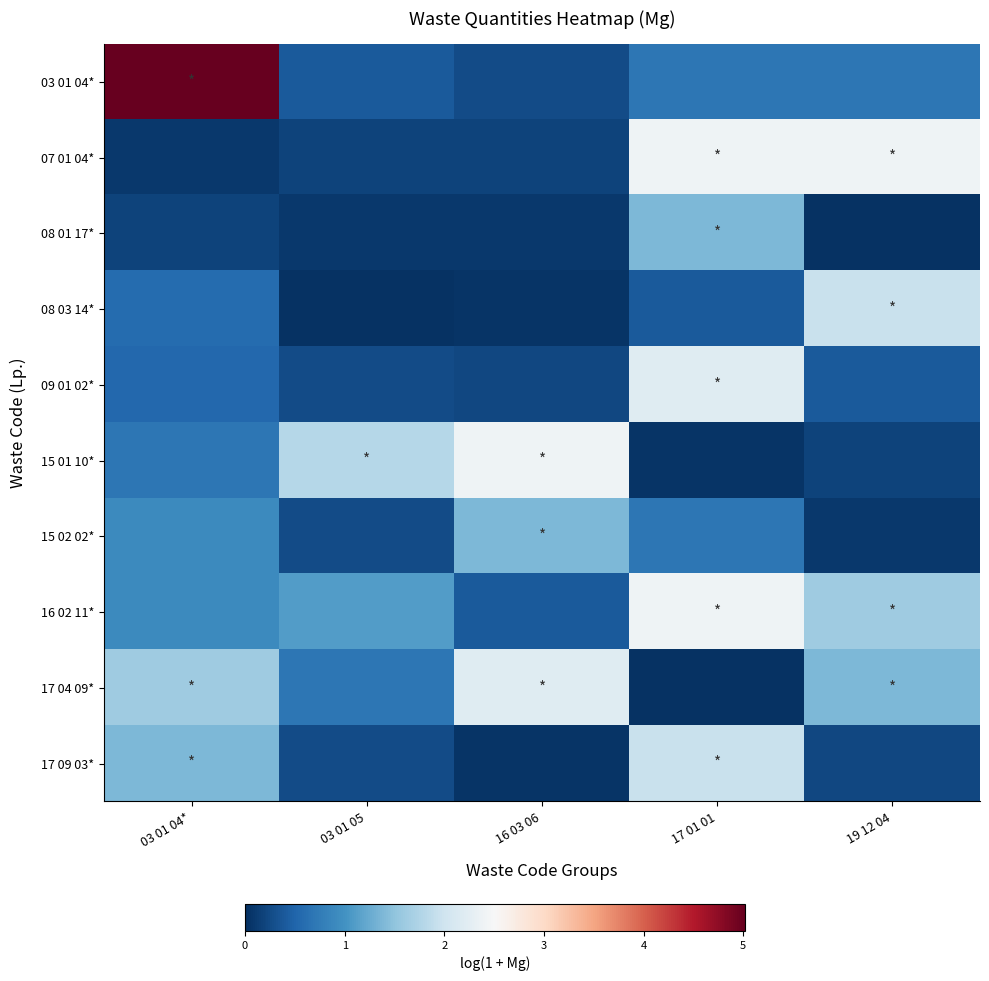

At 03 01 05, list the series in order from smallest to largest.

08 03 14*, 08 01 17*, 07 01 04*, 09 01 02*, 15 02 02*, 17 09 03*, 03 01 04*, 17 04 09*, 16 02 11*, 15 01 10*